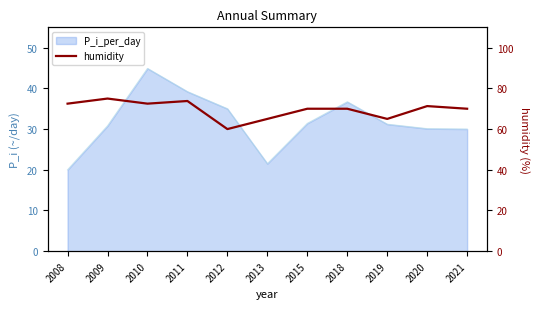

What is the value of the 7th point from the left?

70.0